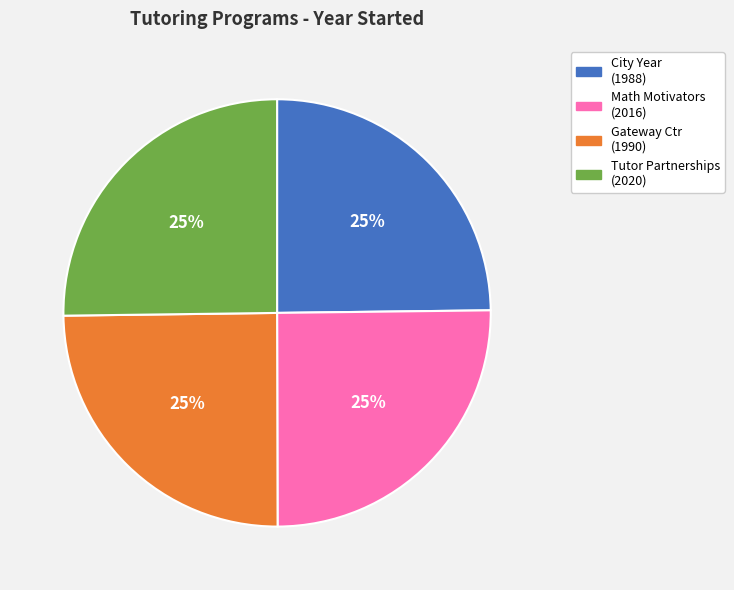

Does any single category account for the majority?

No